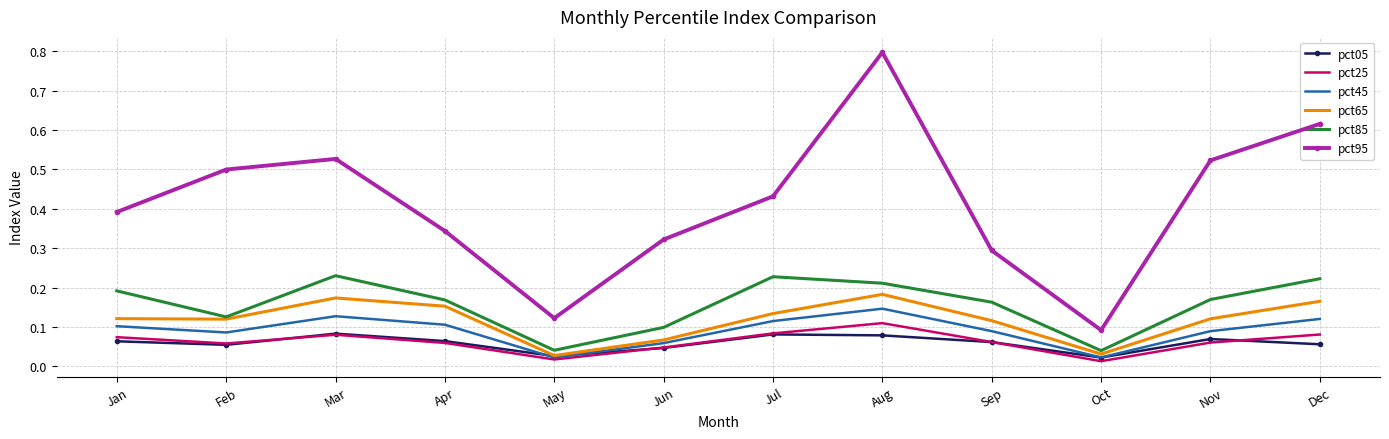

True or false: pct45 and pct95 intersect in this chart.

False